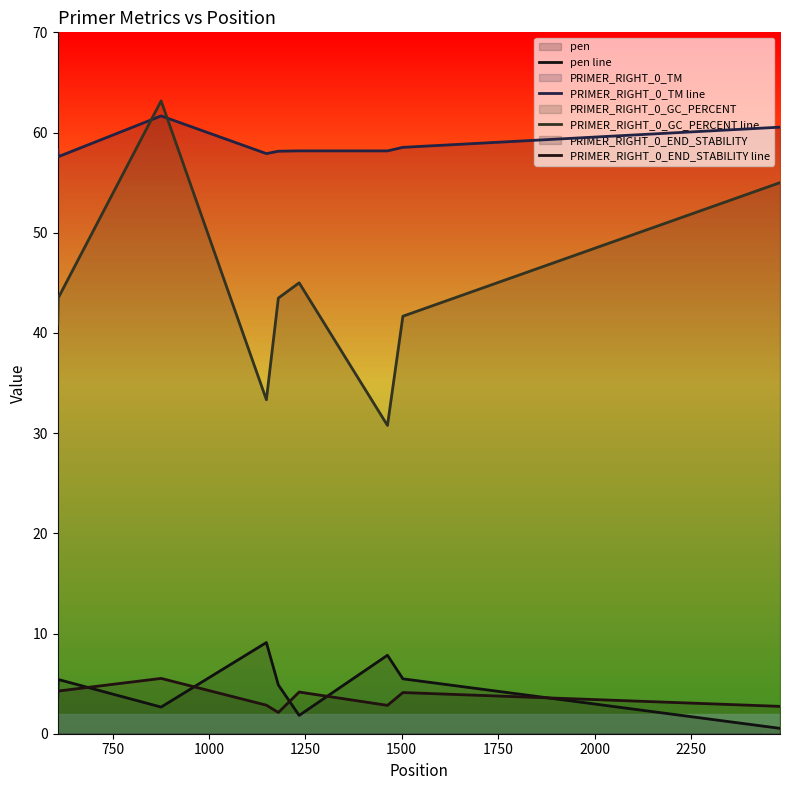

At 750, list the series in order from smallest to largest.

PRIMER_RIGHT_0_END_STABILITY line, pen line, PRIMER_RIGHT_0_GC_PERCENT line, PRIMER_RIGHT_0_TM line